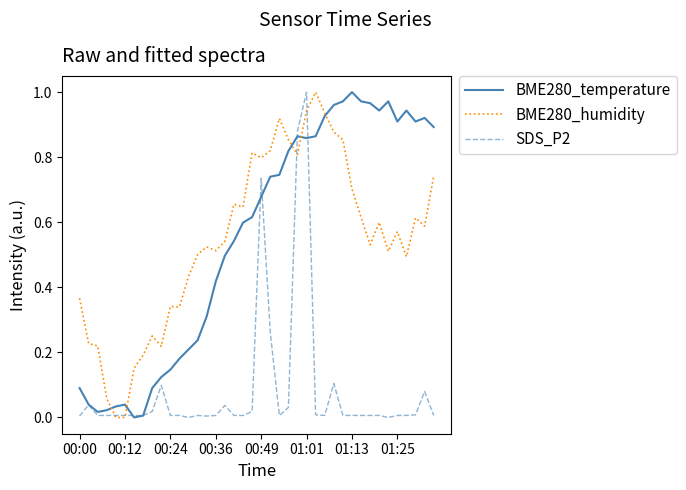

Which series has the widest spread of values?

BME280_temperature